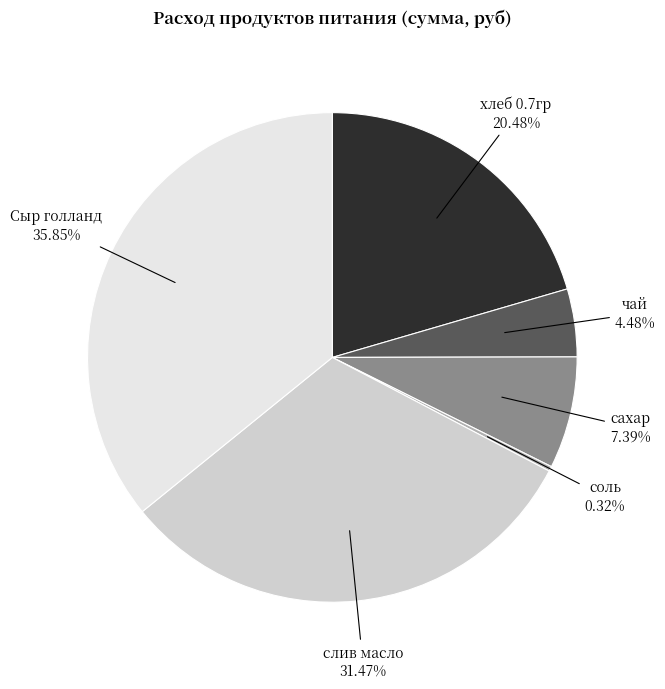

To the nearest percent, what is the difference between the слив масло and сахар slice percentages?

24%